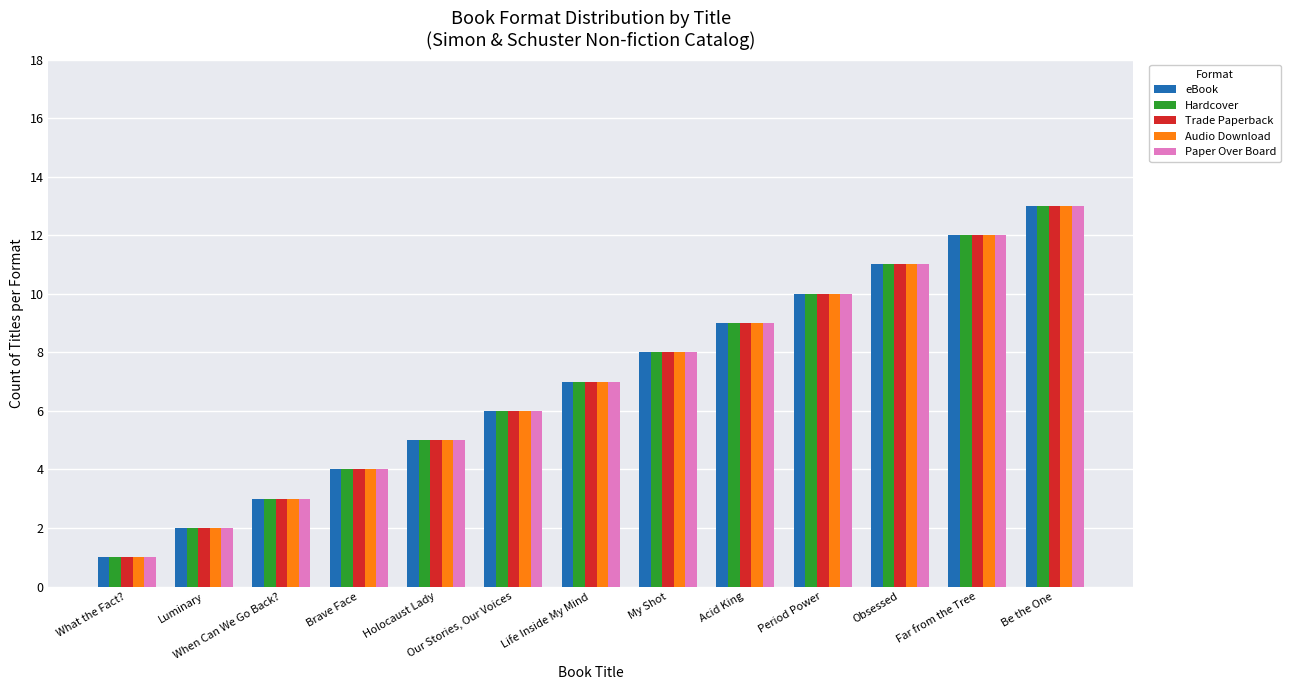

What is the difference between the Trade Paperback values at Far from the Tree and When Can We Go Back??

9